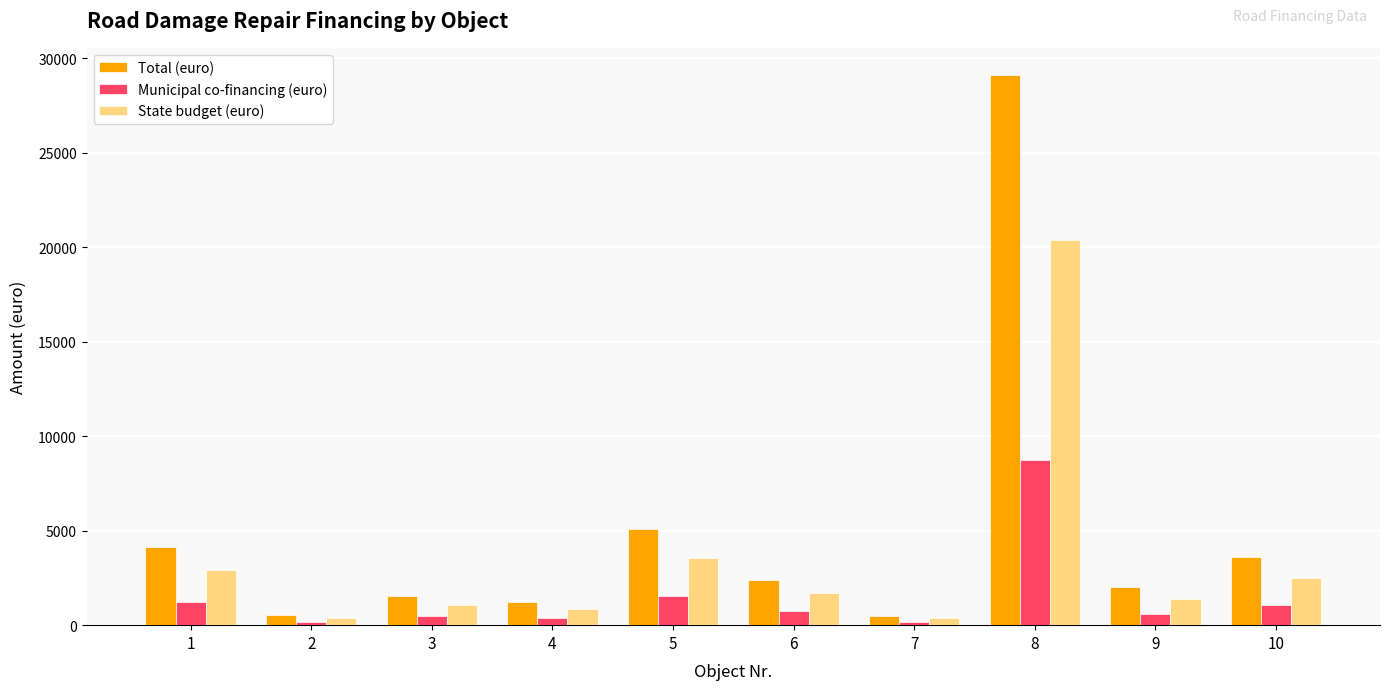

Rank the series by their maximum value, from lowest to highest.

Municipal co-financing (euro), State budget (euro), Total (euro)